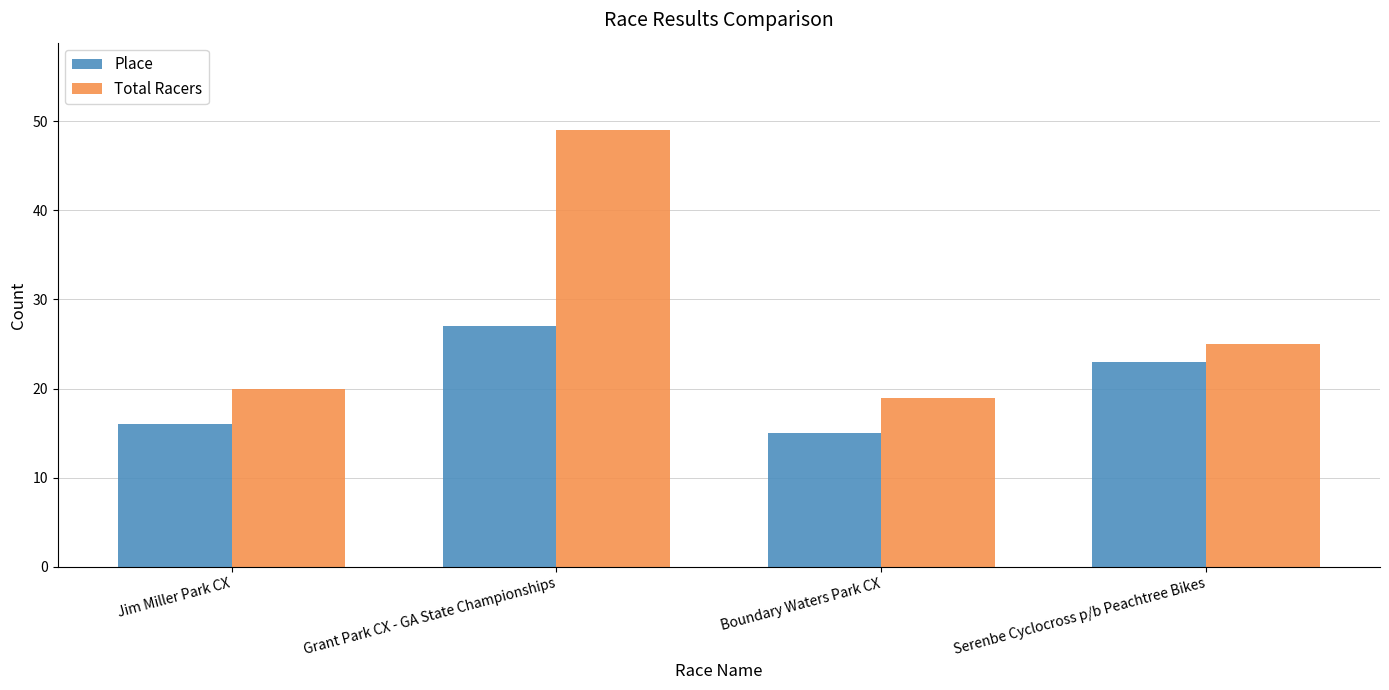

Reading left to right, transcribe all the data shown in this chart.

Place: Jim Miller Park CX=16	Grant Park CX - GA State Championships=27	Boundary Waters Park CX=15	Serenbe Cyclocross p/b Peachtree Bikes=23
Total Racers: Jim Miller Park CX=20	Grant Park CX - GA State Championships=49	Boundary Waters Park CX=19	Serenbe Cyclocross p/b Peachtree Bikes=25